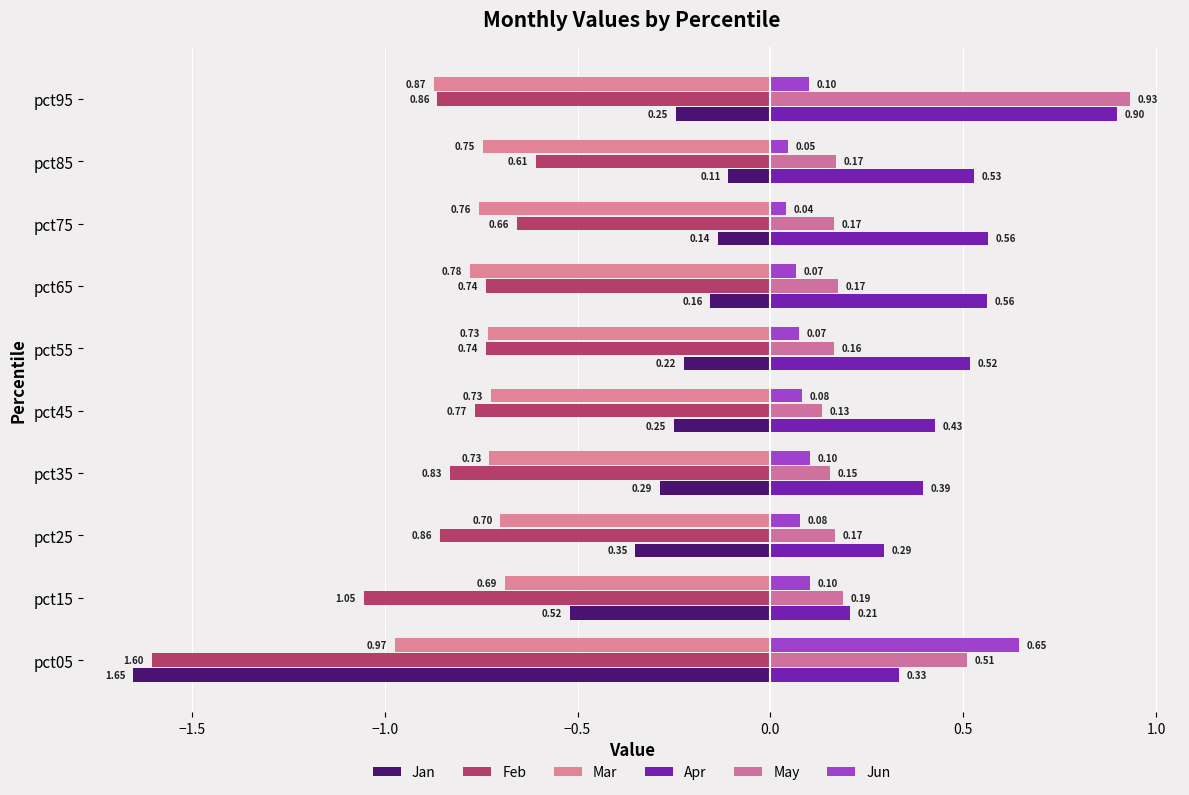

What are all the series names shown in the legend?

Jan, Feb, Mar, Apr, May, Jun